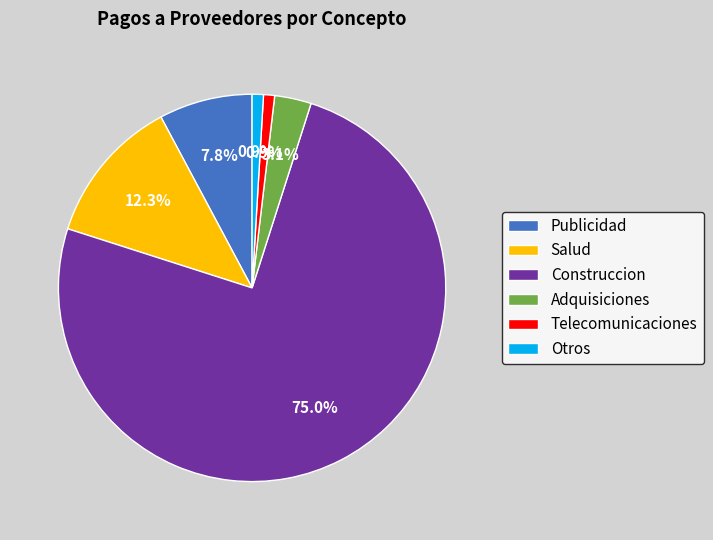

Is Construccion the majority of the pie?

Yes